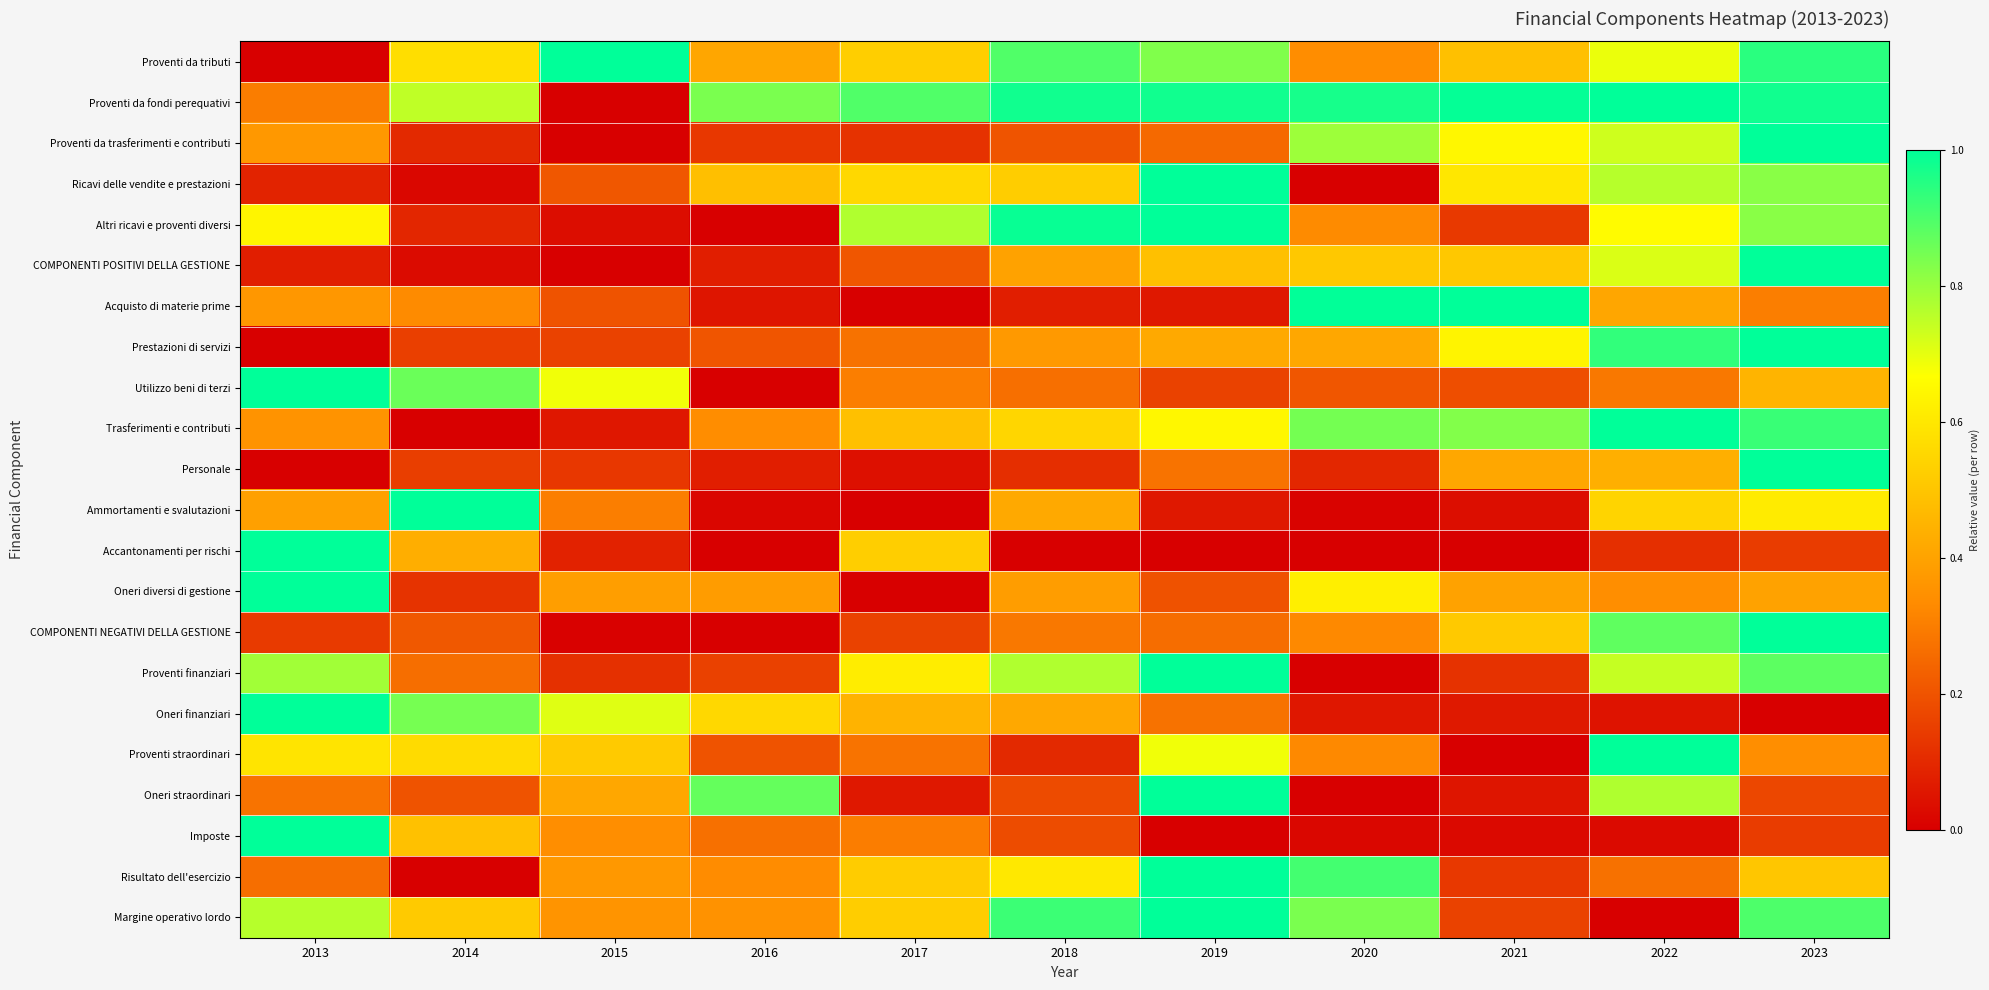

Rank the series at 2014 from lowest to highest value.

Trasferimenti e contributi, Risultato dell'esercizio, Ricavi delle vendite e prestazioni, COMPONENTI POSITIVI DELLA GESTIONE, Altri ricavi e proventi diversi, Proventi da trasferimenti e contributi, Oneri diversi di gestione, Personale, Prestazioni di servizi, Oneri straordinari, COMPONENTI NEGATIVI DELLA GESTIONE, Proventi finanziari, Acquisto di materie prime, Accantonamenti per rischi, Imposte, Margine operativo lordo, Proventi straordinari, Proventi da tributi, Proventi da fondi perequativi, Oneri finanziari, Utilizzo beni di terzi, Ammortamenti e svalutazioni